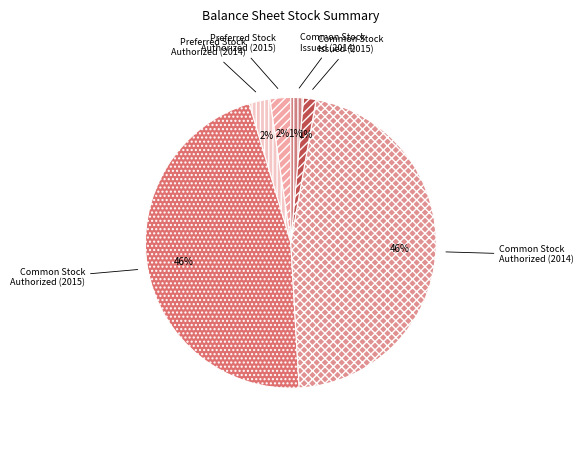

Combined, do Preferred Stock Authorized (2014) and Common Stock Authorized (2014) account for over 50%?

No